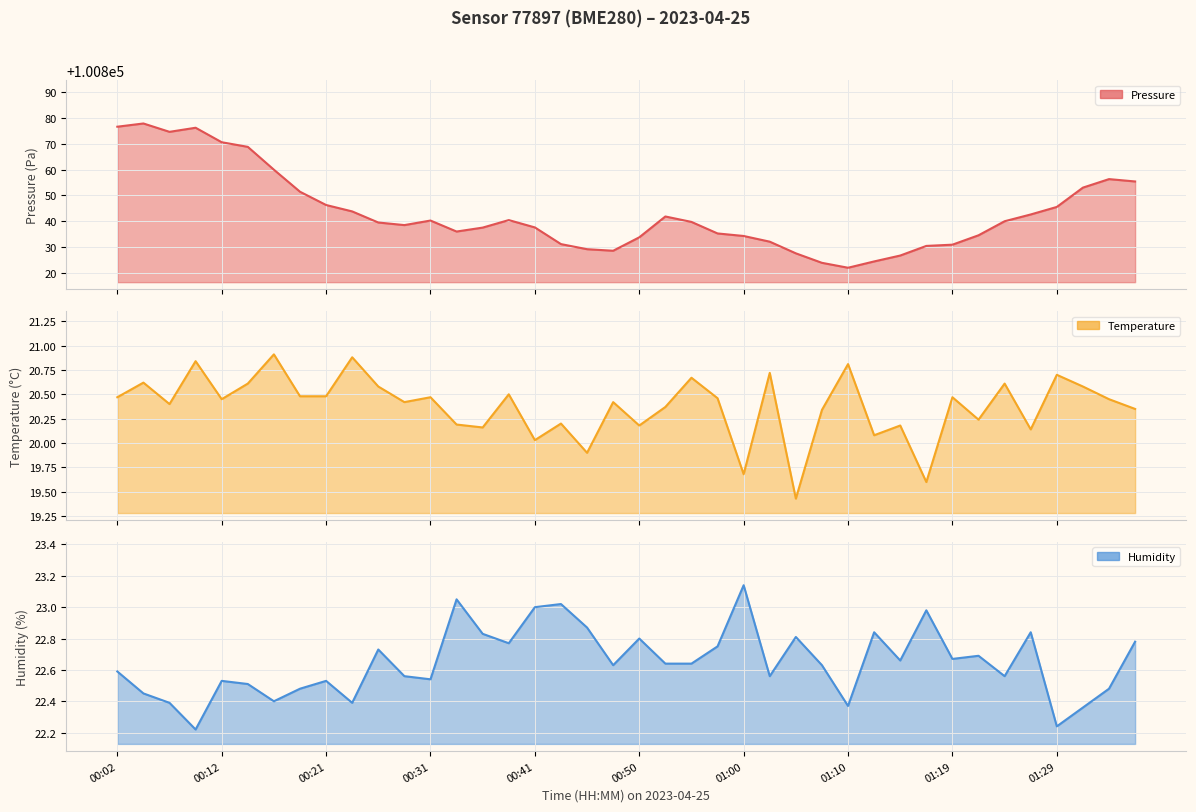

What is the approximate value of pressure at 00:41?

100837.6